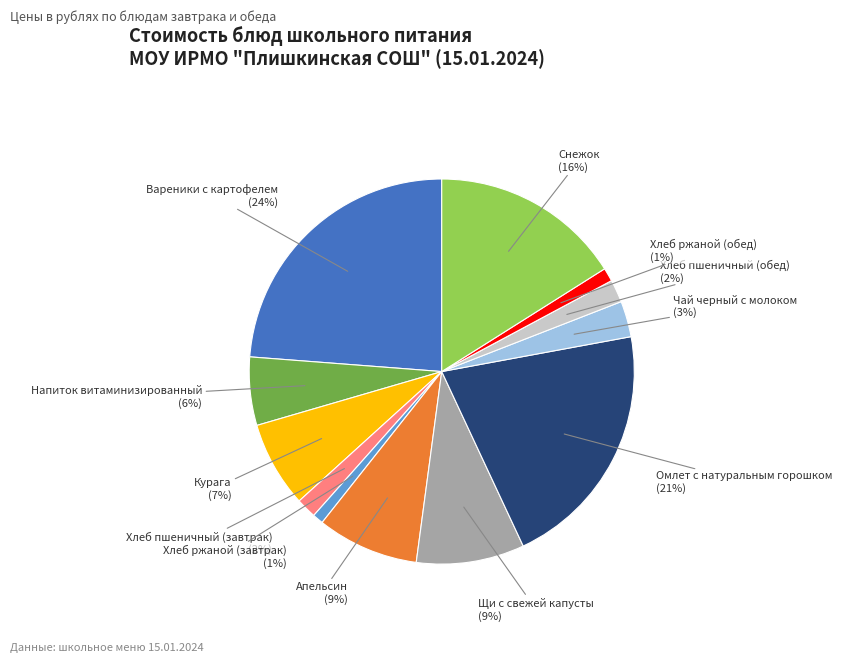

Is the sum of Вареники с картофелем and Напиток витаминизированный greater than half?

No